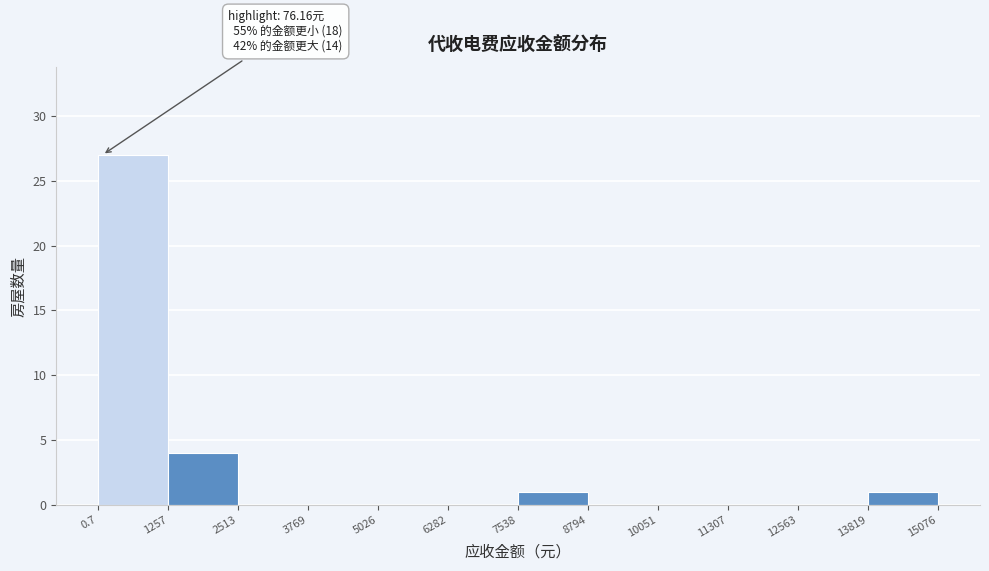

Over which range of the x-axis is the bar tallest?

0.7 to 1257